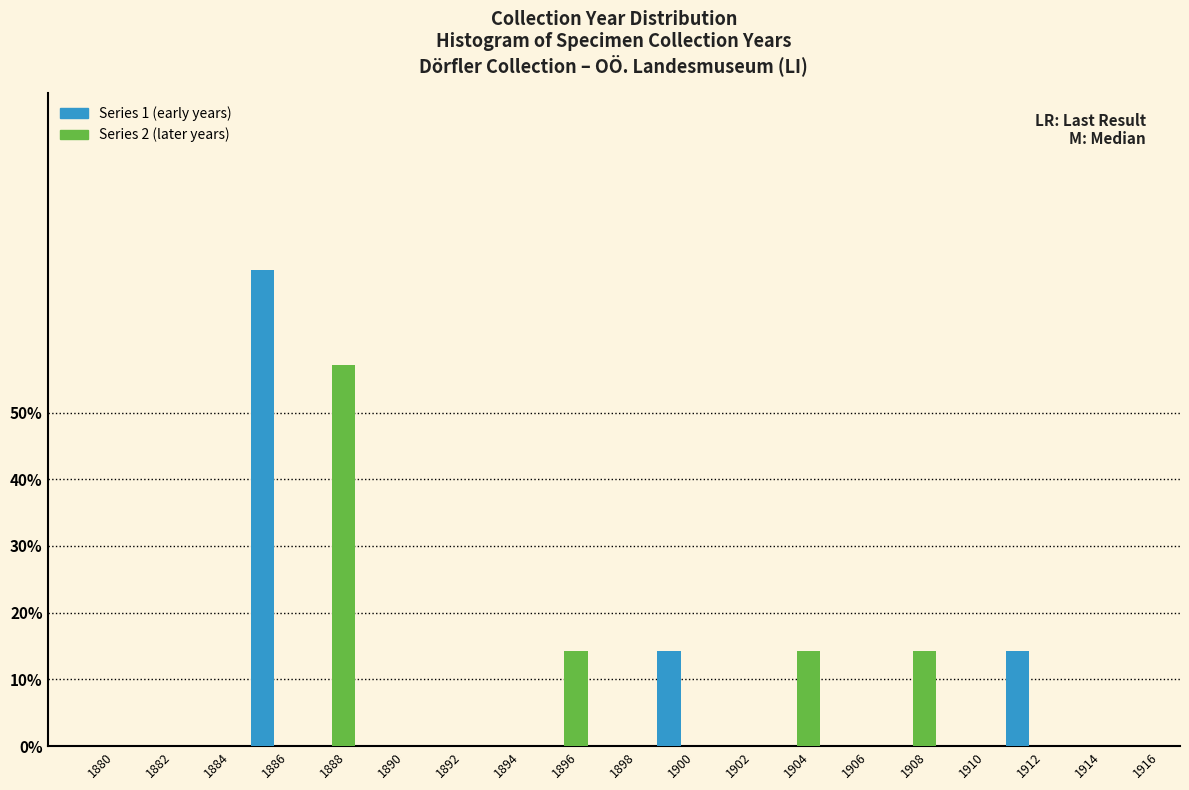

At which category is the sum across all series the highest?

1886